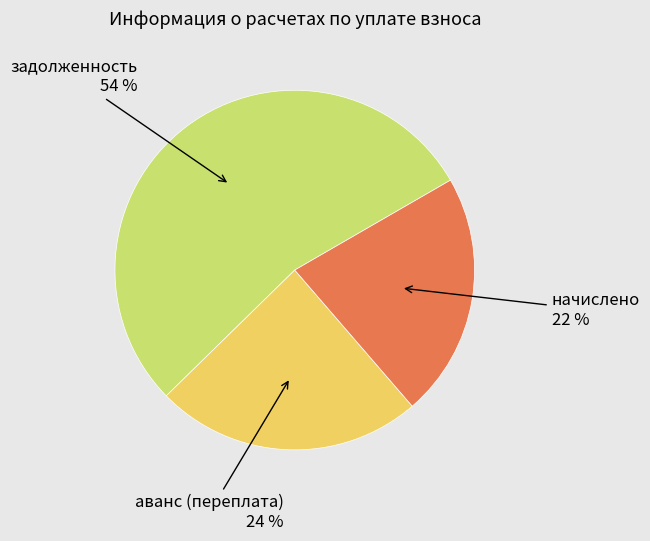

To the nearest percent, what is the average slice percentage?

33%